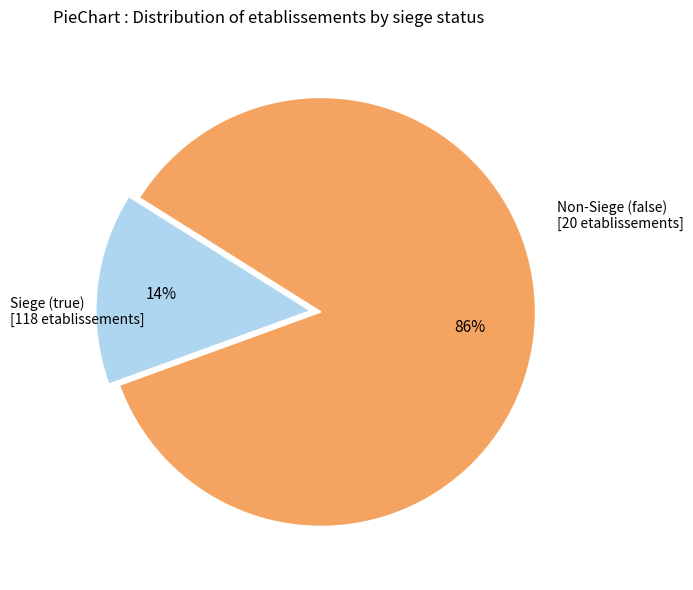

How many segments does this pie chart have?

2